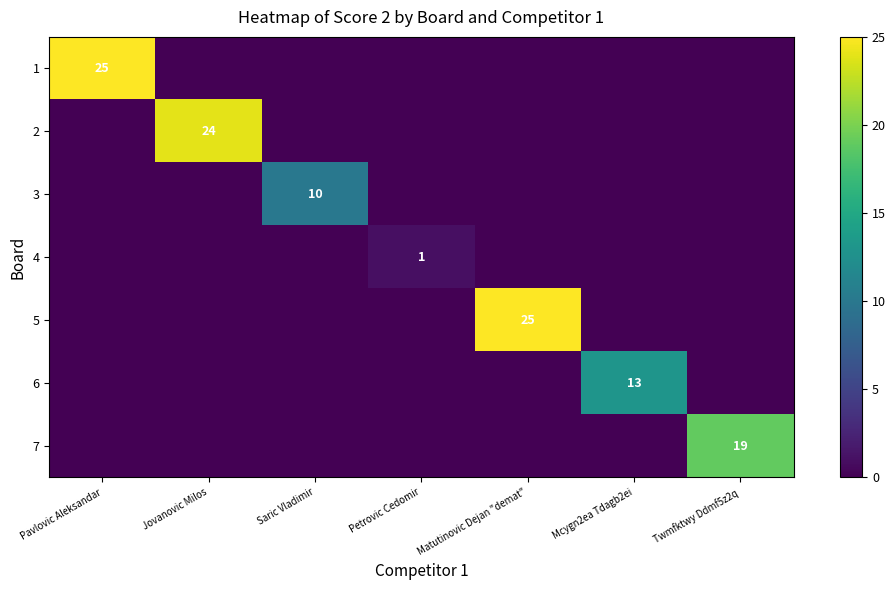

Is it true that 4 equals 0 at Jovanovic Milos?

False